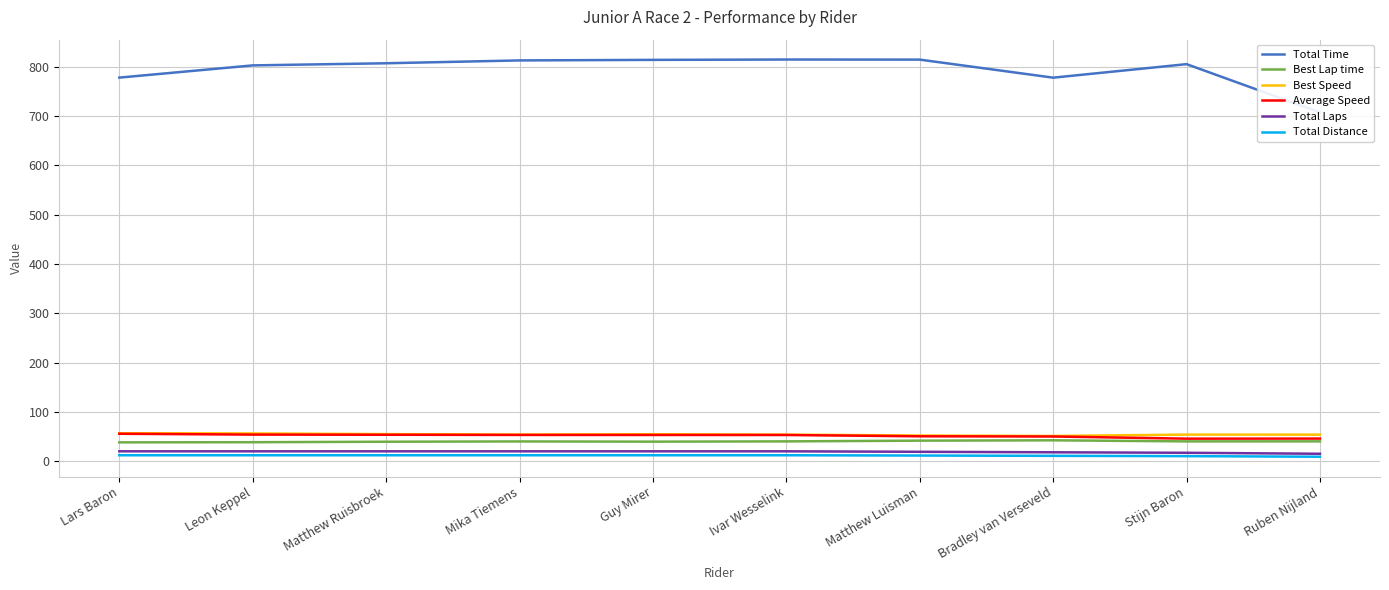

Rank the series at Ivar Wesselink from highest to lowest value.

Total Time, Best Speed, Average Speed, Best Lap time, Total Laps, Total Distance